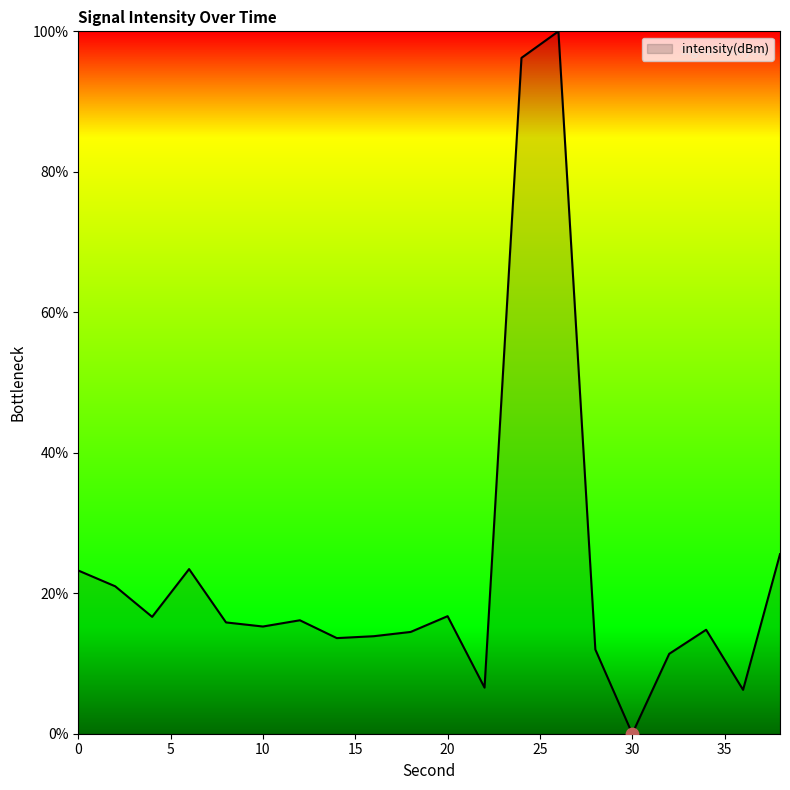

What is the difference between the maximum and minimum values?

100.0